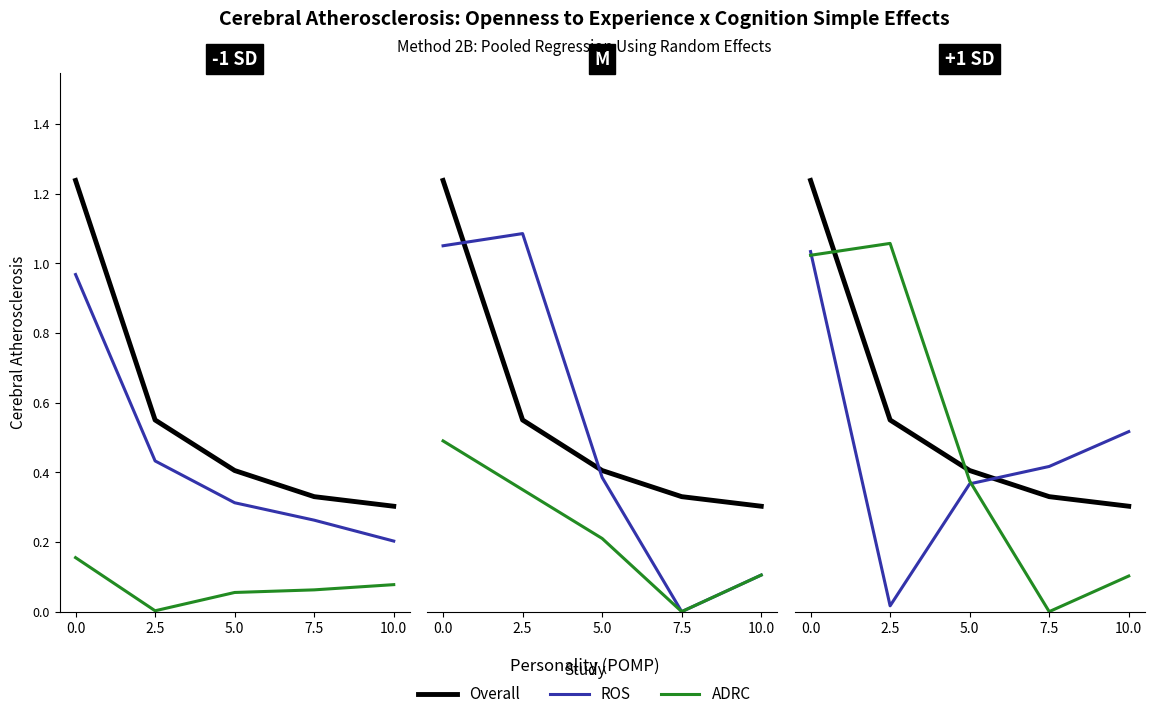

What is the label of the 3rd point from the right?

5.0